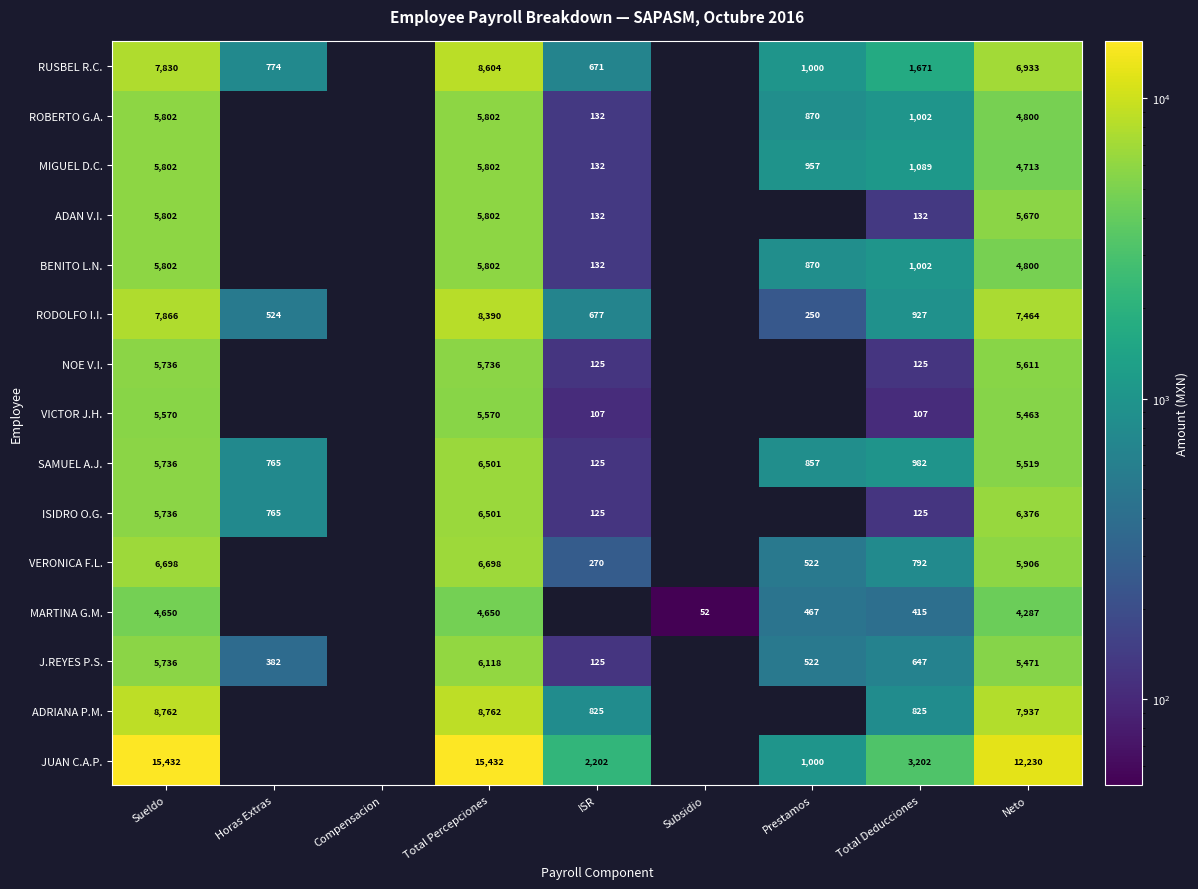

True or false: VERONICA F.L. has a value of 11304 at Sueldo.

False